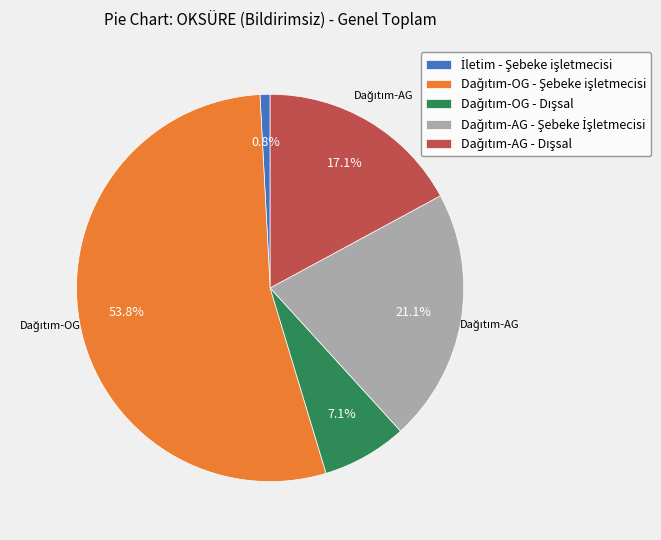

Does any single category account for the majority?

Yes